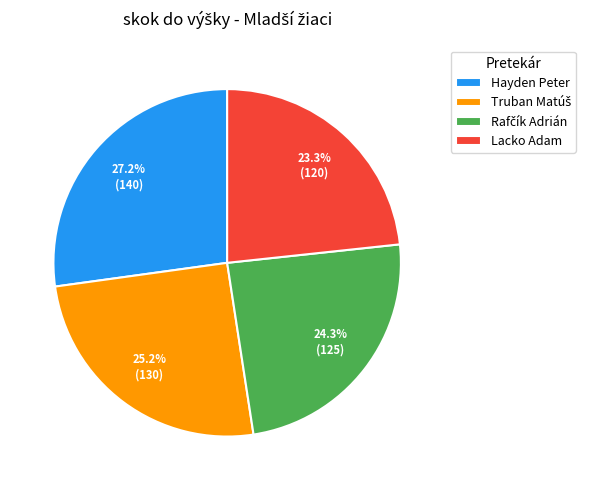

Is there a majority slice in this chart?

No